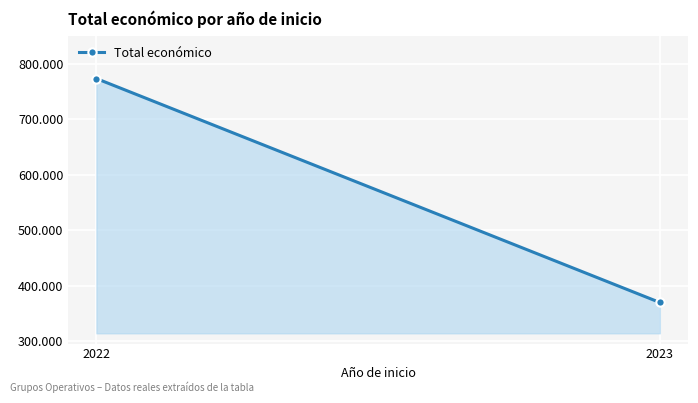

Reading left to right, list all the values displayed in this chart.

2022=773138	2023=370000